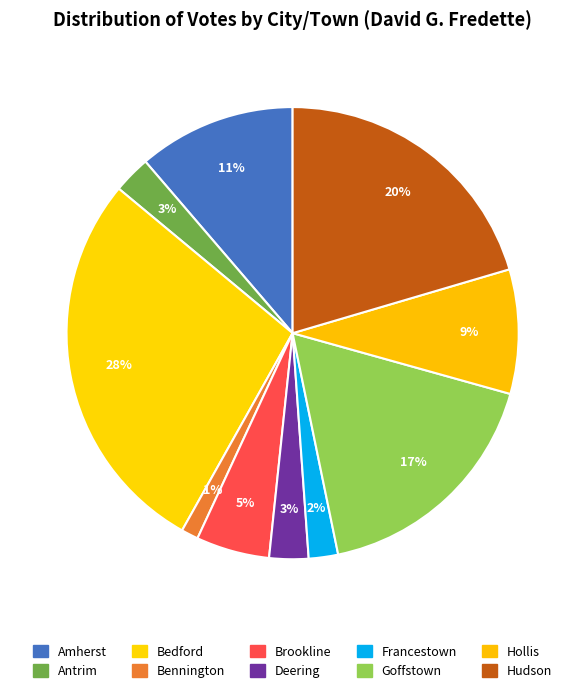

How many slices are in this pie chart?

10